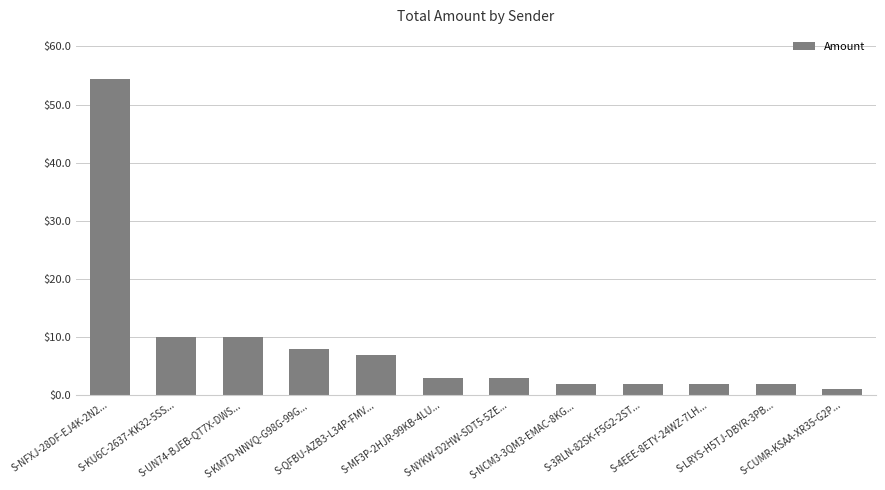

What is the value of the 9th bar from the left?

2.0